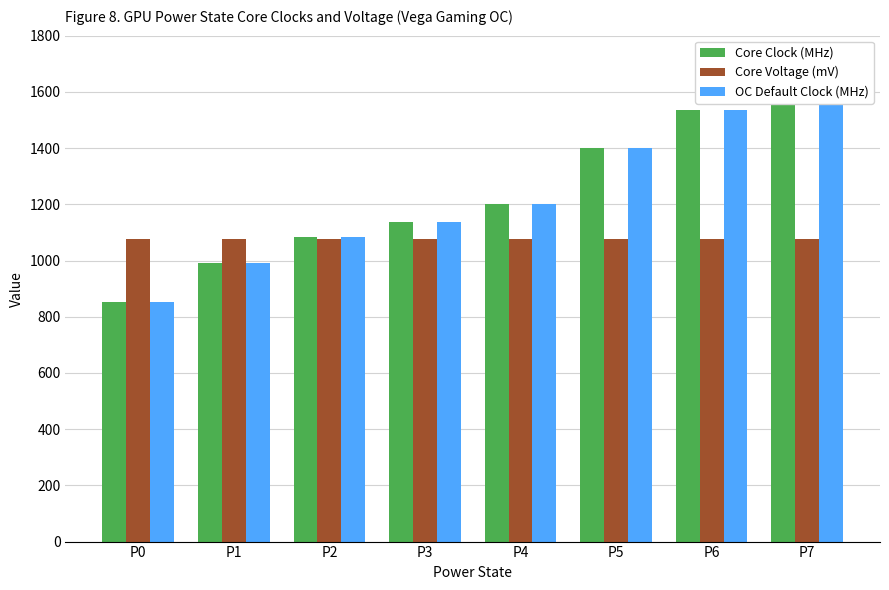

Which series has the largest range (max minus min)?

OC Default Clock (MHz)